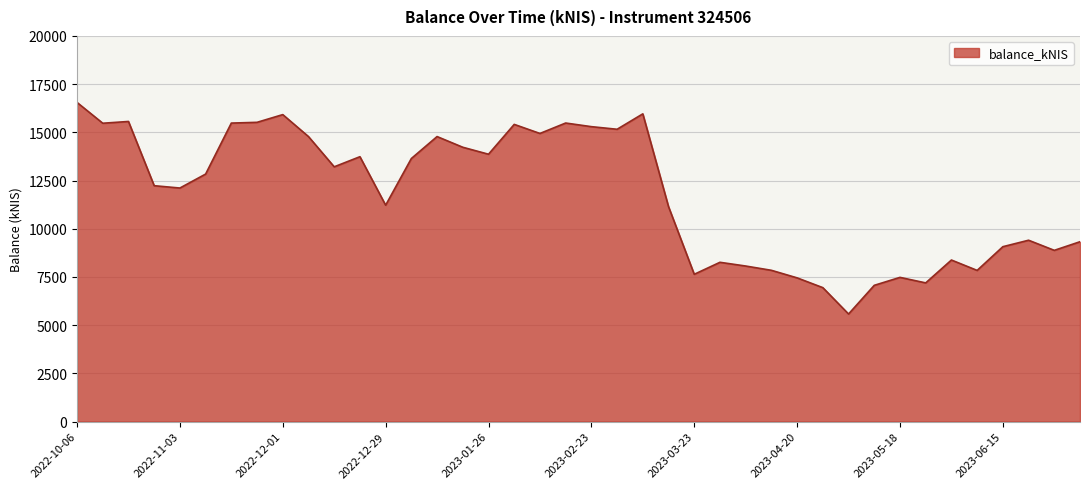

What is the greatest value displayed?

16551.9